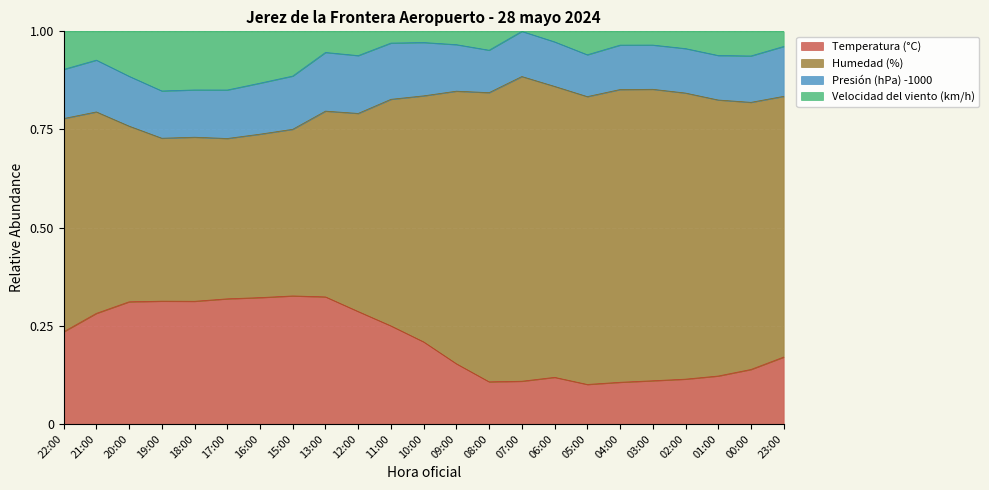

How many lines are shown in the chart?

4